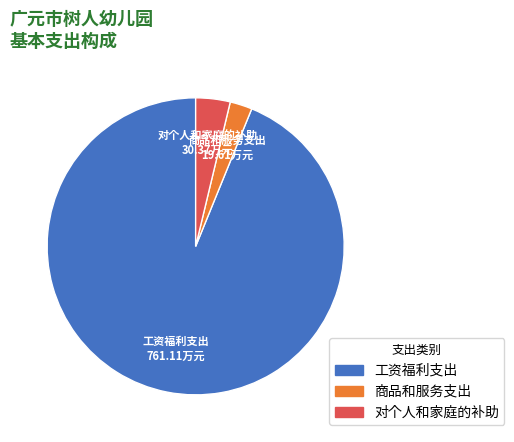

Rank the categories by value from lowest to highest.

商品和服务支出, 对个人和家庭的补助, 工资福利支出